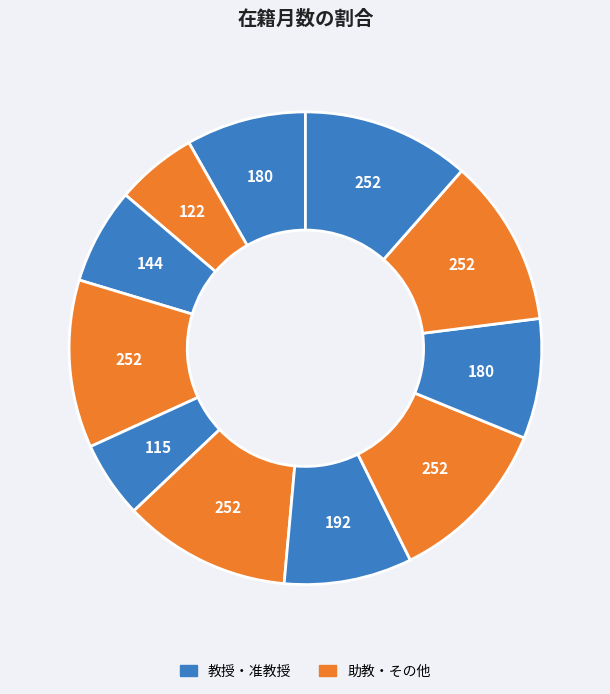

Count the number of slices in the pie.

11